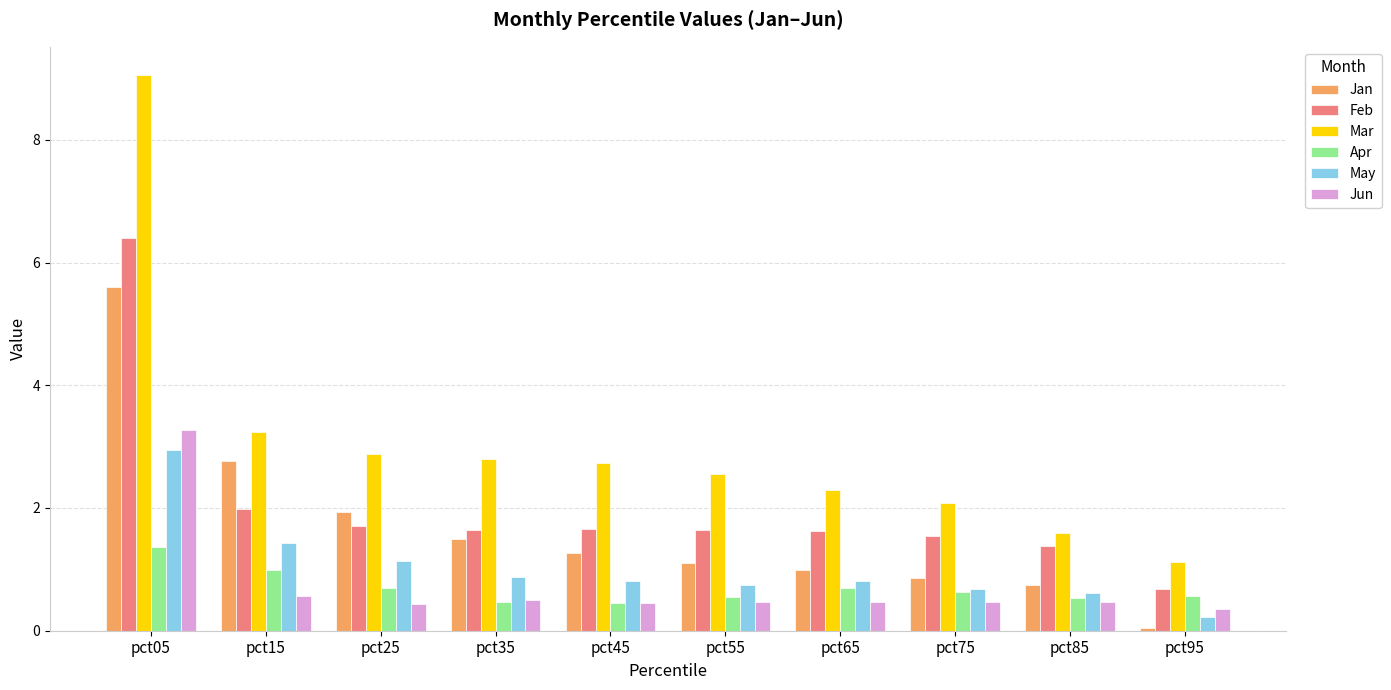

At which category does the chart reach its peak across all series?

pct05